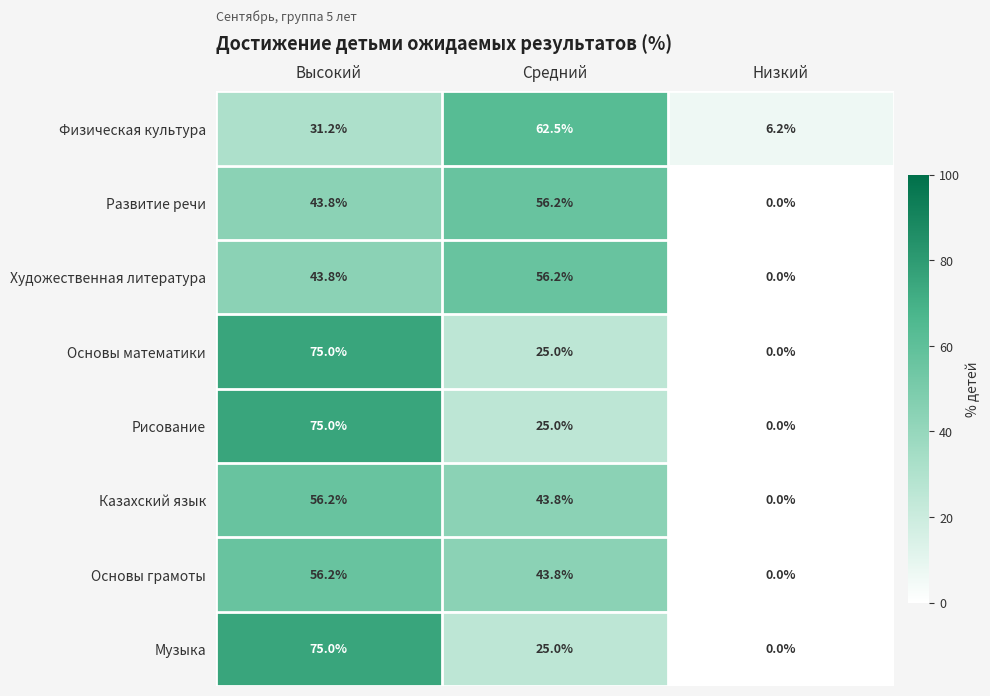

Between Средний and Низкий, which series saw the biggest shift?

Физическая культура